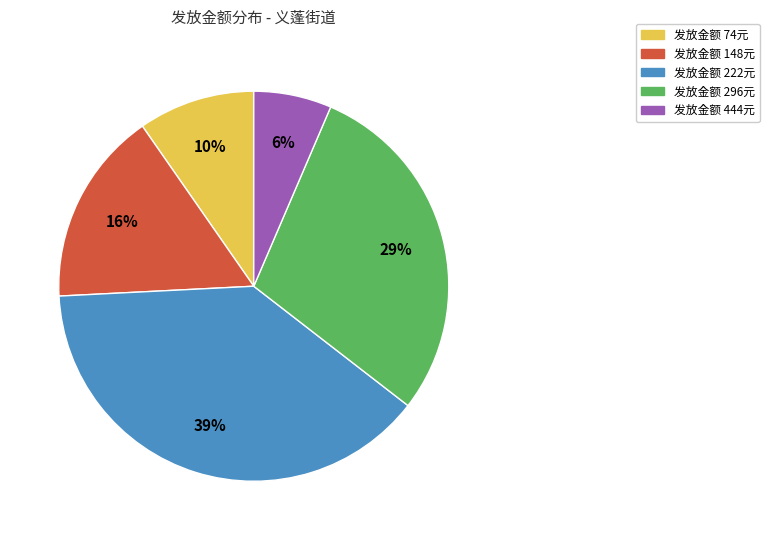

Is the sum of 发放金额 296元 and 发放金额 74元 greater than half?

No